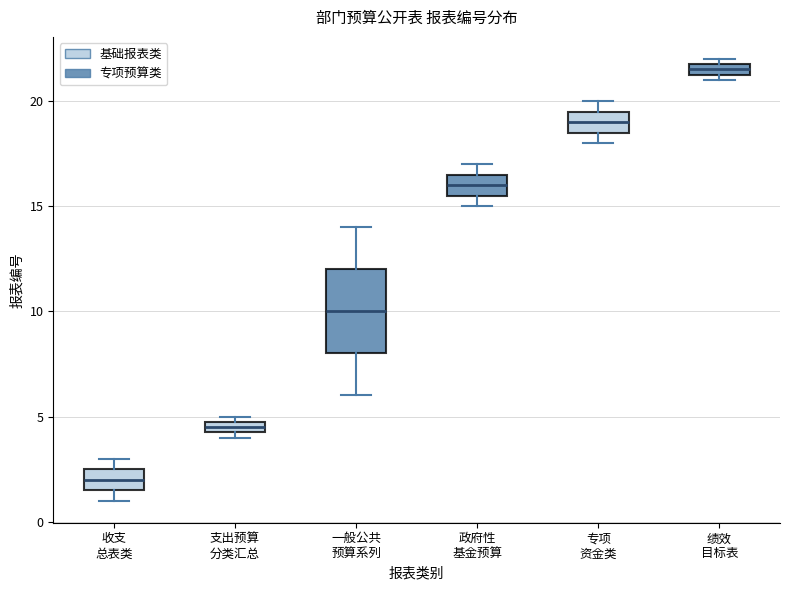

Where does the lower whisker of the box for 一般公共 预算系列 end on the y-axis? The values are not printed on the chart, so give them approximately, as read against the axis.

6.0